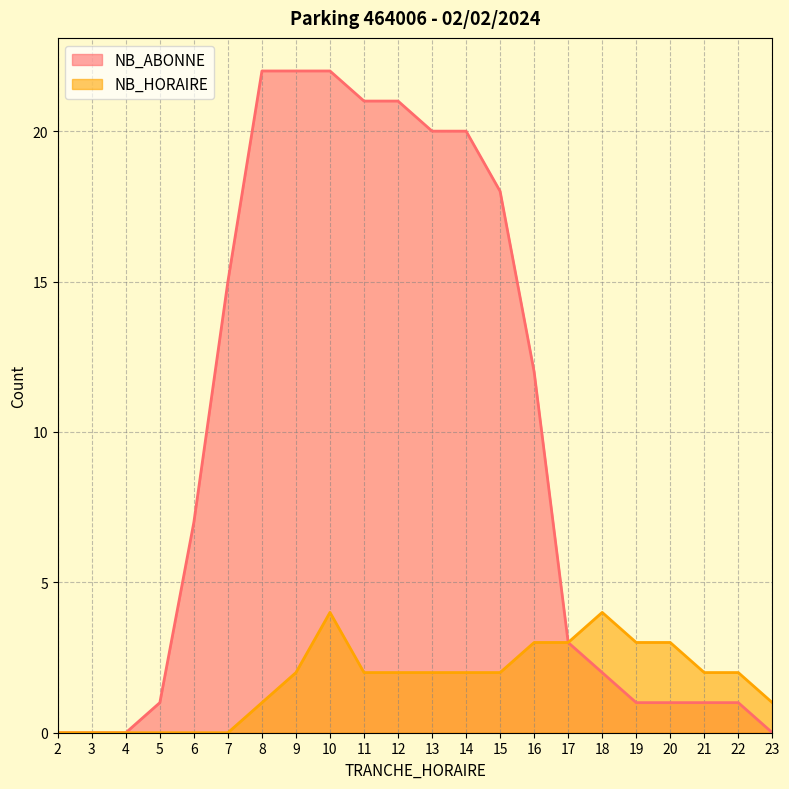

Between 12 and 13, which is larger?

12